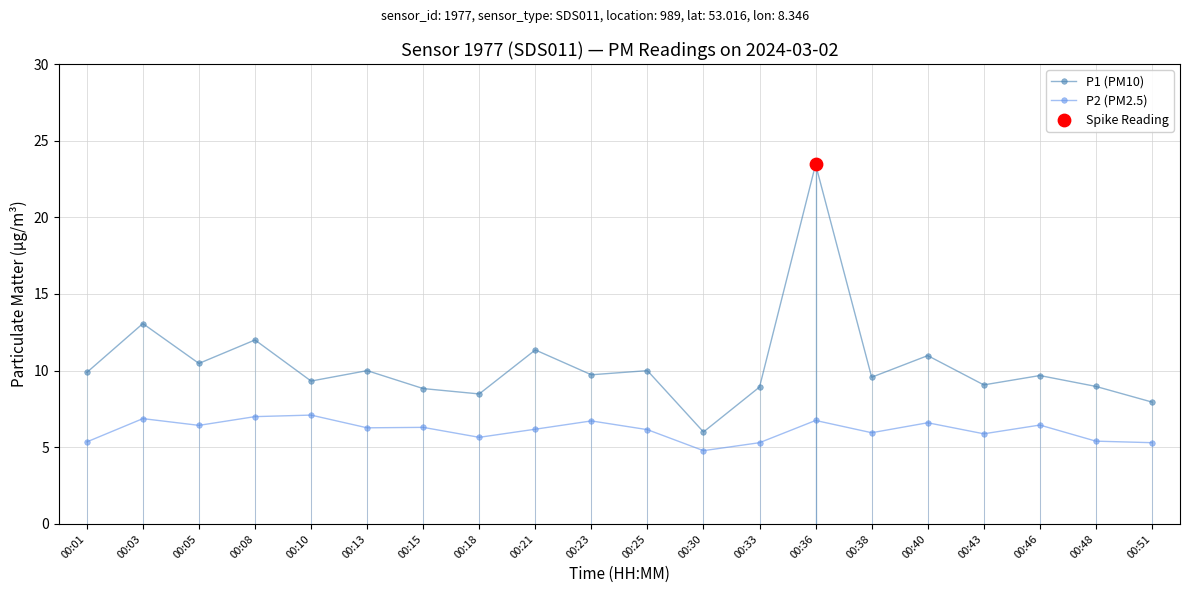

Which series contains the lowest Y value?

P2 (PM2.5)